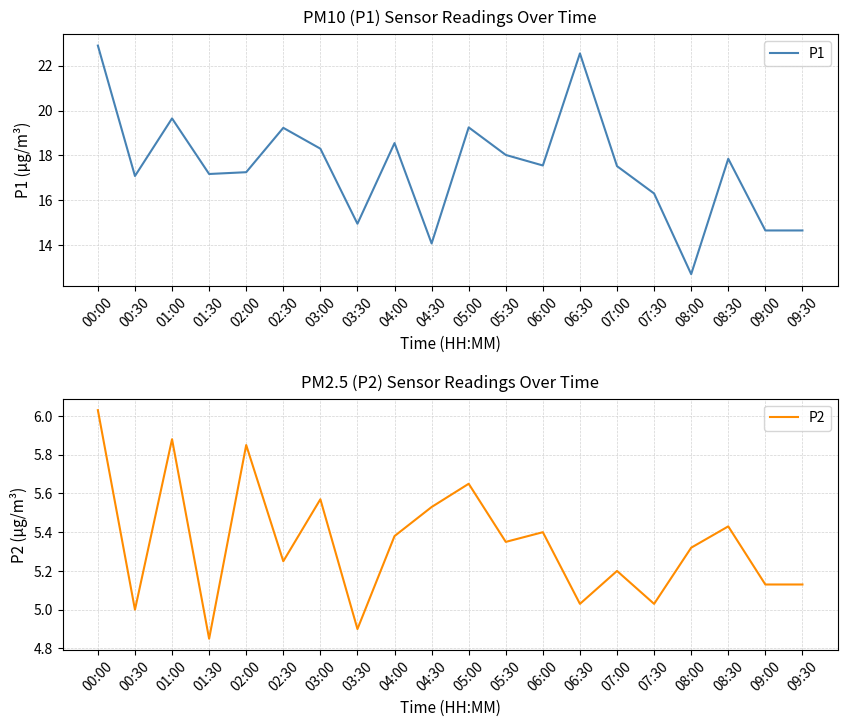

Reading right to left, extract all data points from this chart.

P1: 14.7	14.7	17.9	12.7	16.3	17.5	22.6	17.6	18.0	19.2	14.1	18.6	14.9	18.3	19.2	17.2	17.2	19.6	17.1	22.9
P2: 5.1	5.1	5.4	5.3	5.0	5.2	5.0	5.4	5.3	5.7	5.5	5.4	4.9	5.6	5.2	5.8	4.8	5.9	5.0	6.0